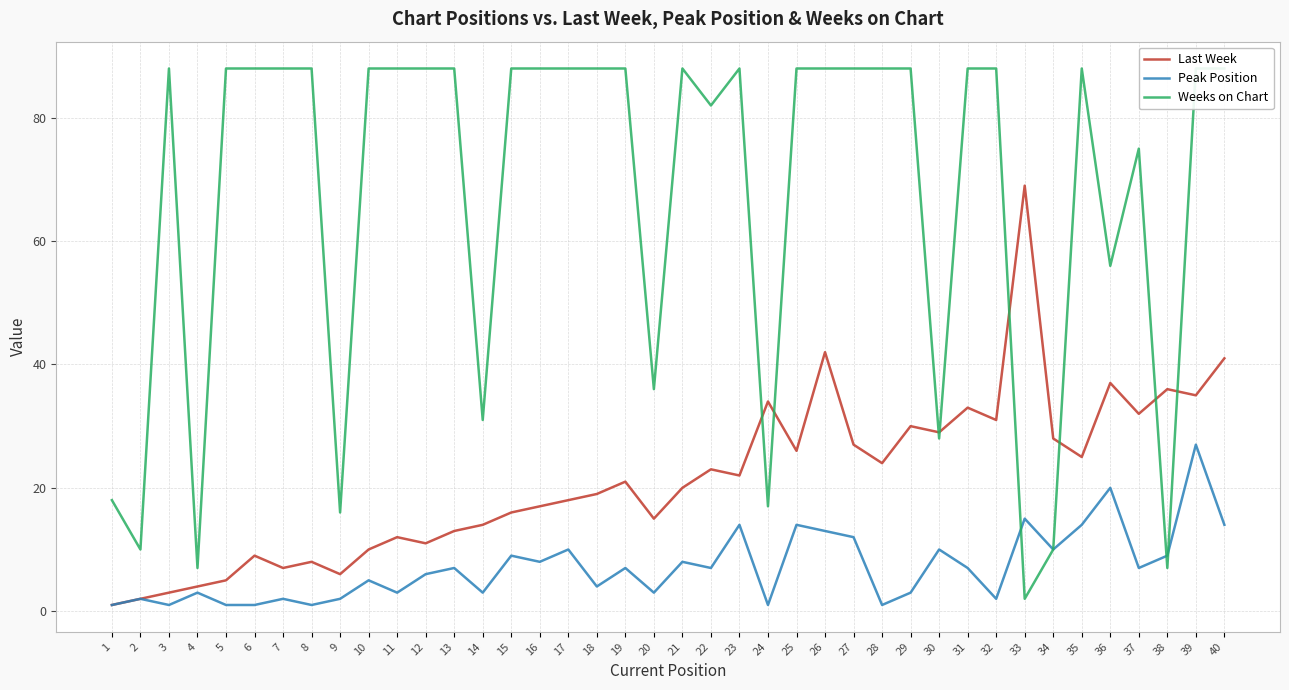

What is the maximum value shown in the chart?

88